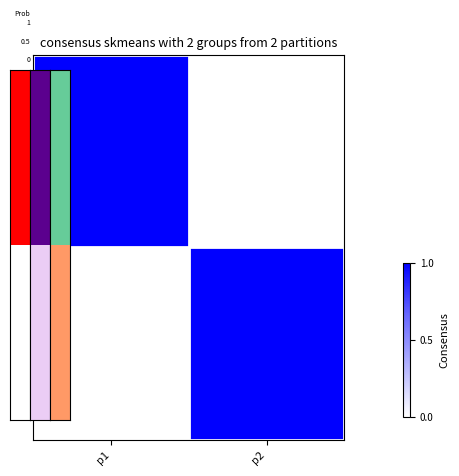

Rank the series at p1 from highest to lowest value.

p1, p2